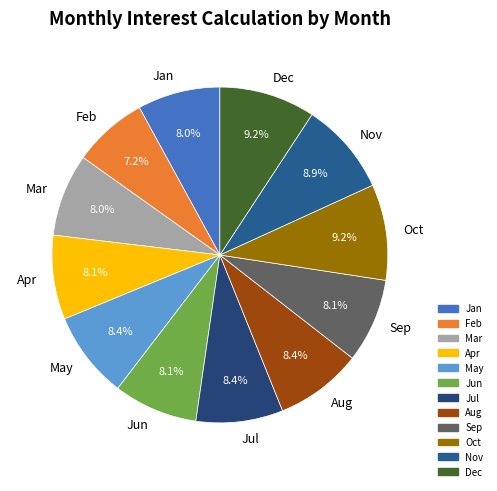

What percentage is the Mar slice, to the nearest percent?

8%